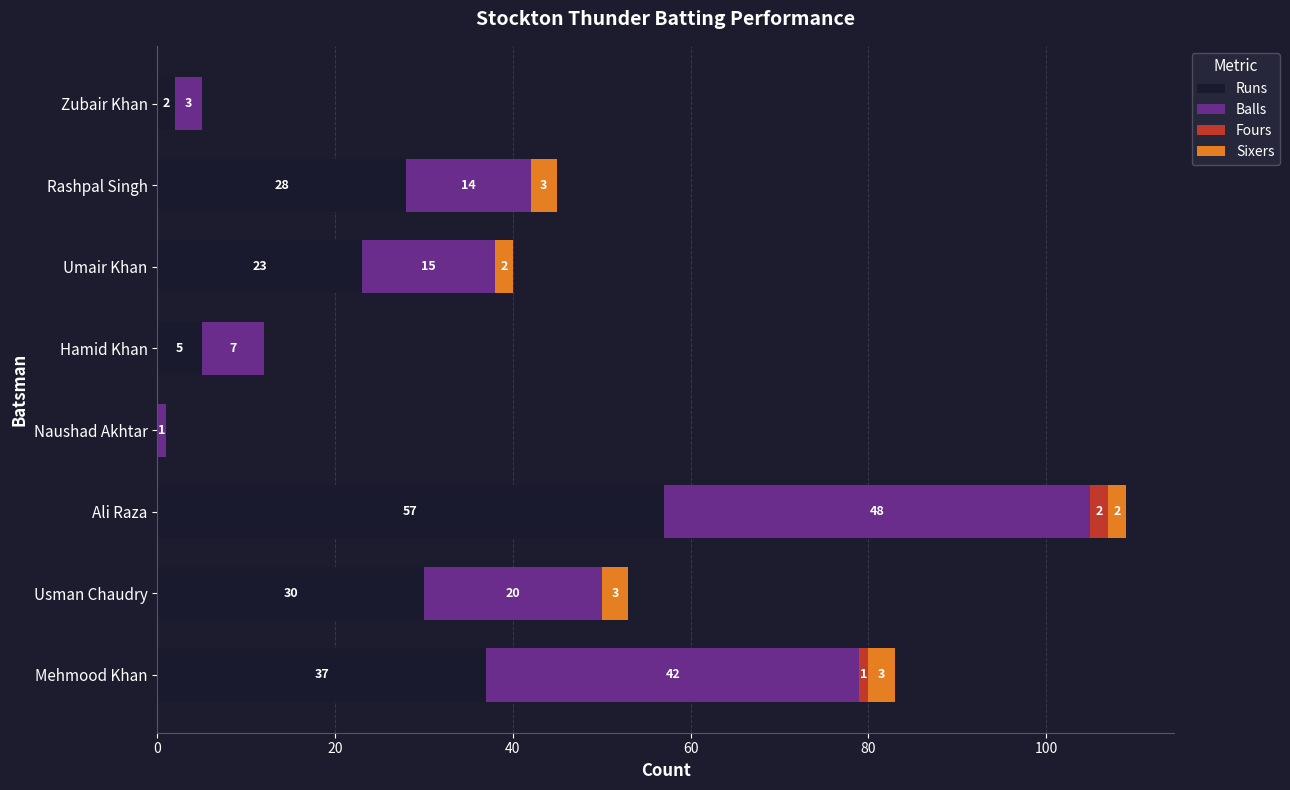

What is the total value across all series at Ali Raza?

109